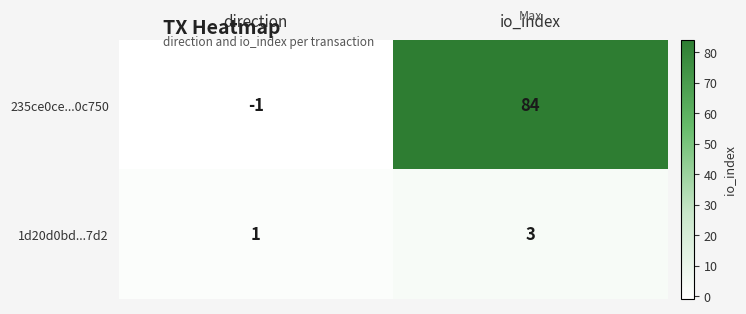

At how many categories does at least one series exceed 40?

1